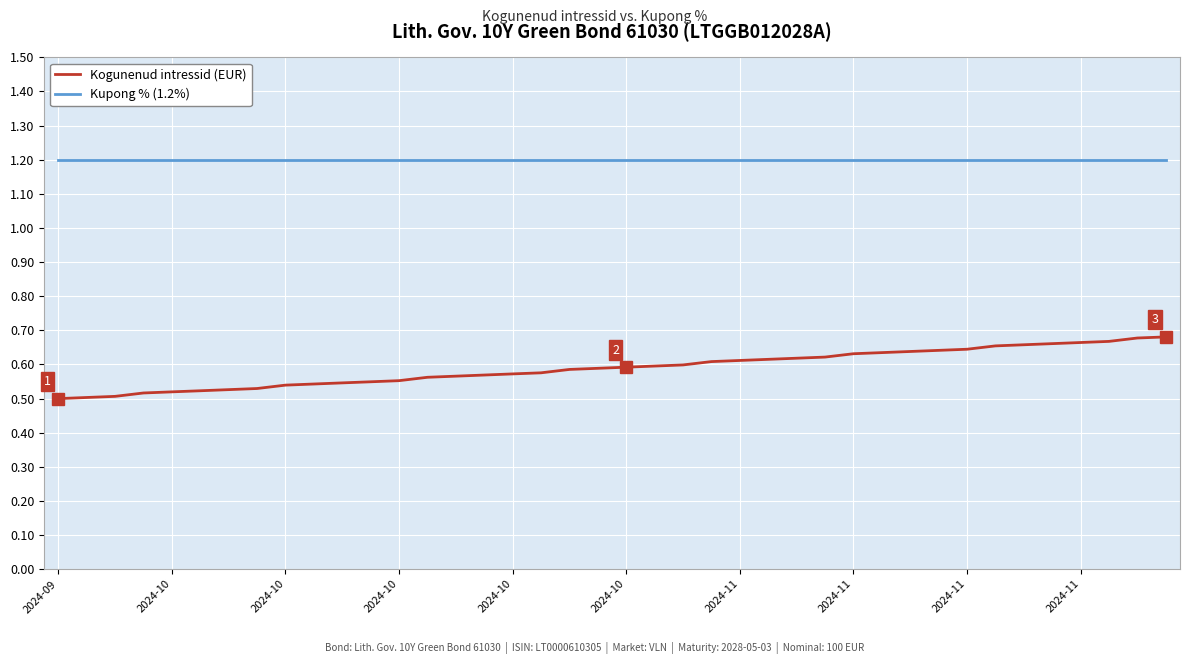

Which series has the largest total across all categories?

Kupong % (1.2%)